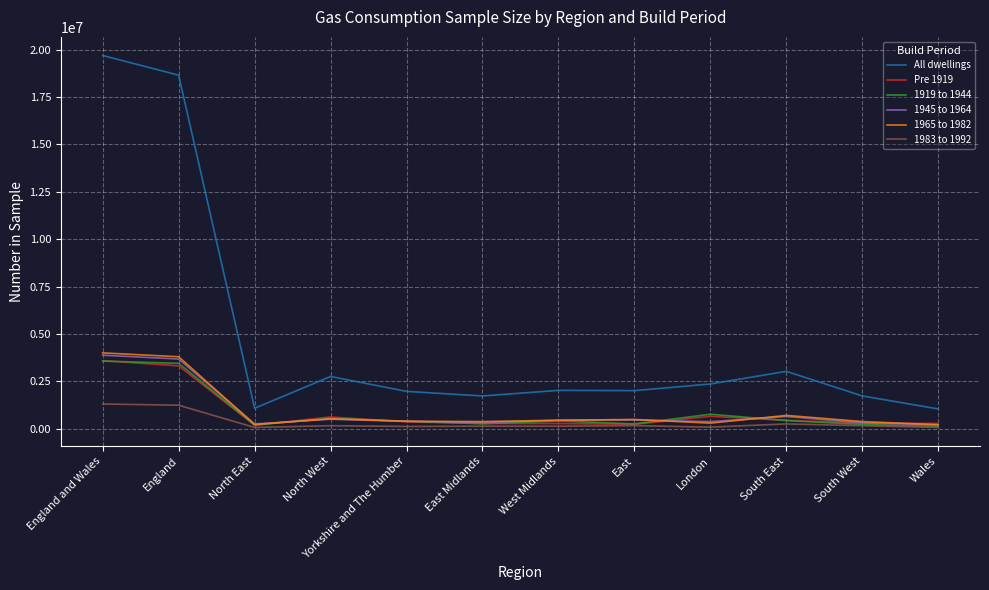

Which series has the widest spread of values?

All dwellings